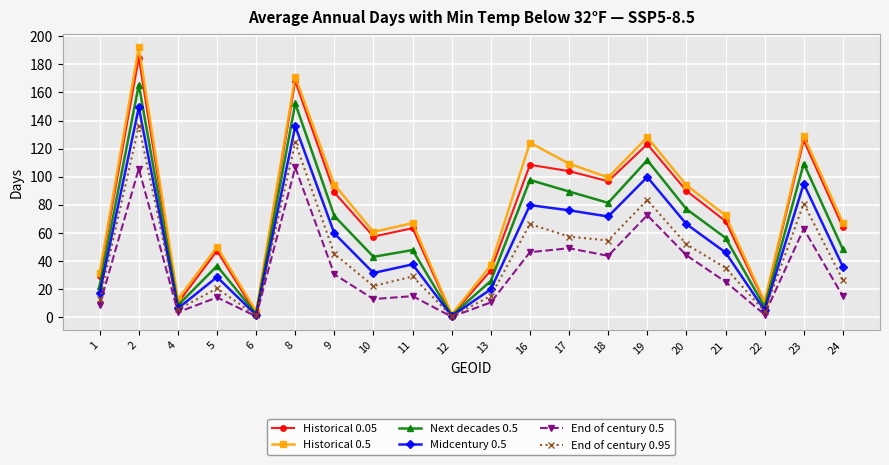

What is the maximum value for End of century 0.5?

106.6